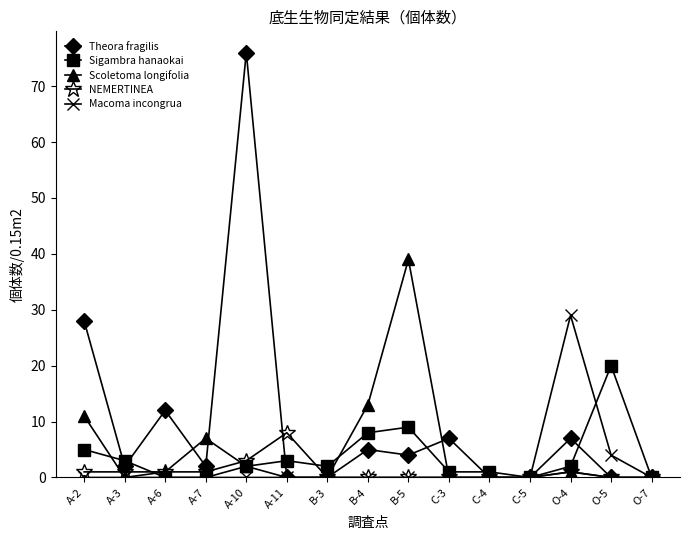

What is the label of the 8th point from the right?

B-4